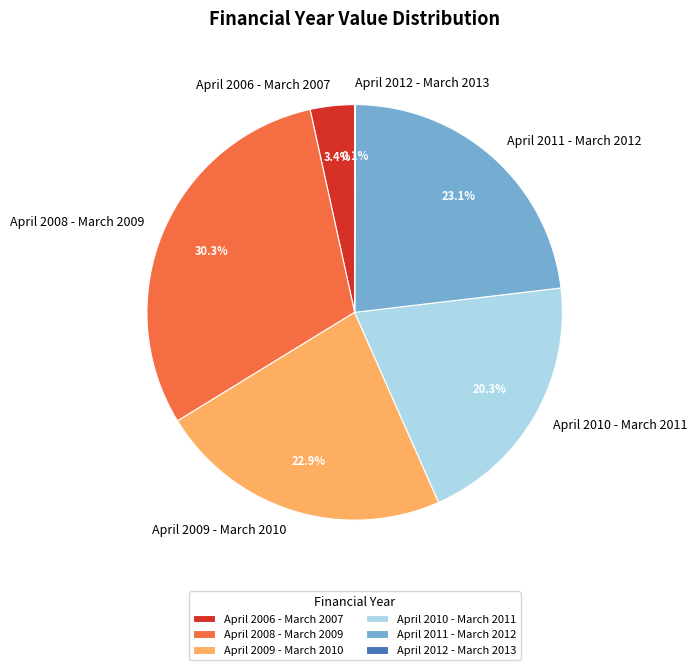

To the nearest percent, what is the average slice percentage?

17%